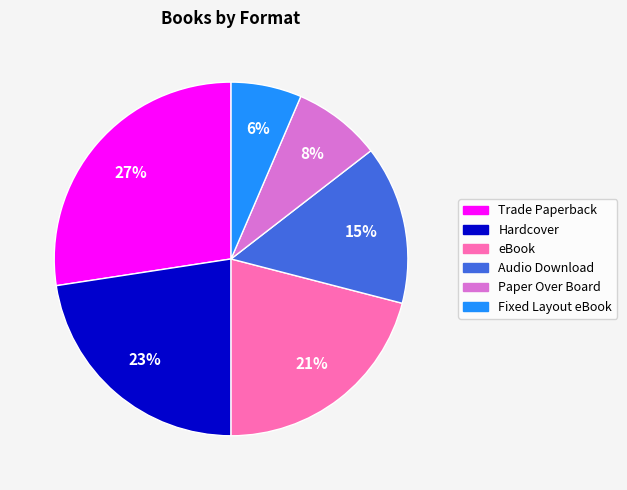

Which slice is the smallest?

Fixed Layout eBook